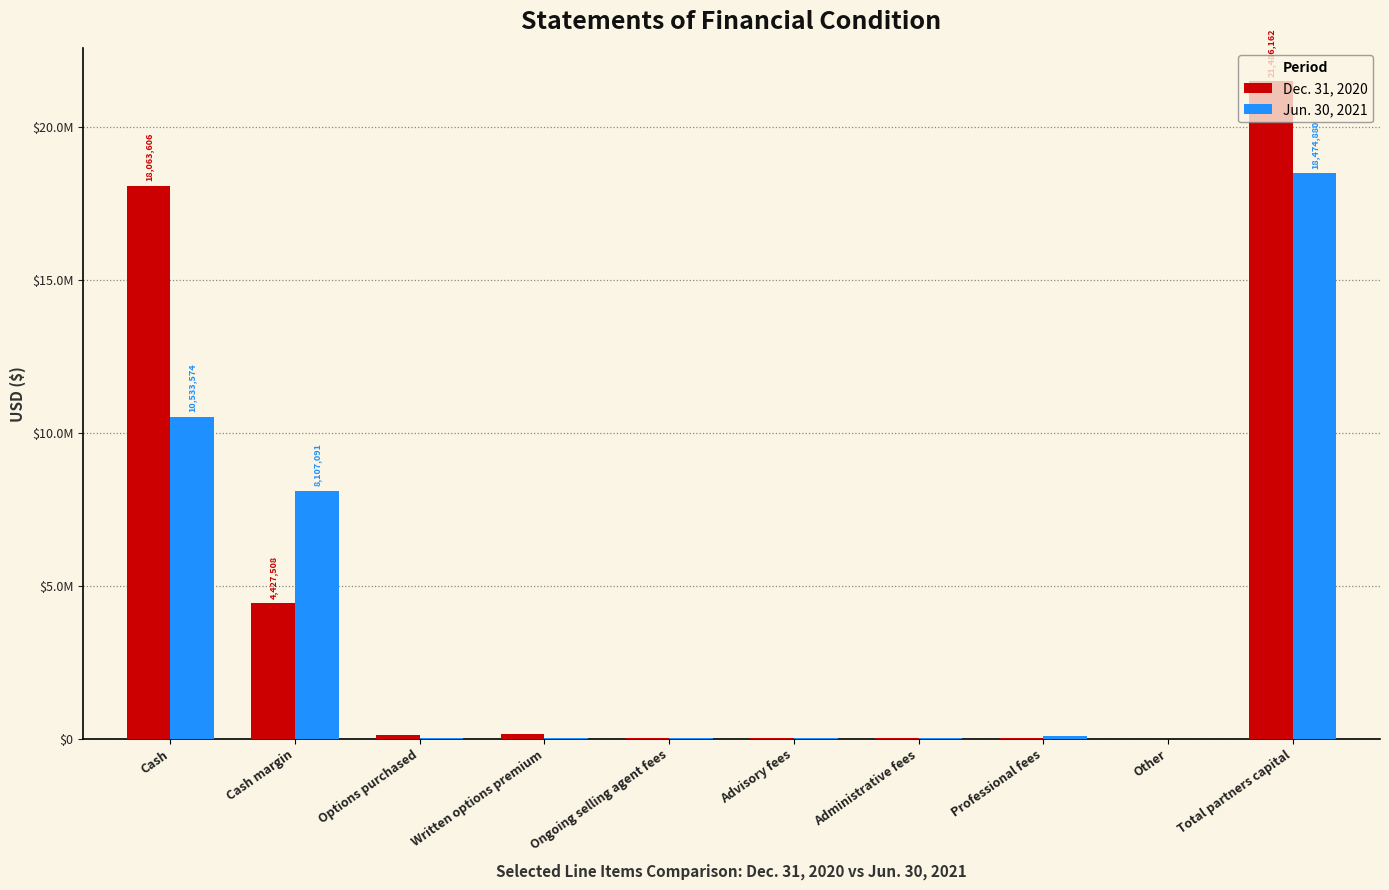

Does the chart contain stacked bars?

No